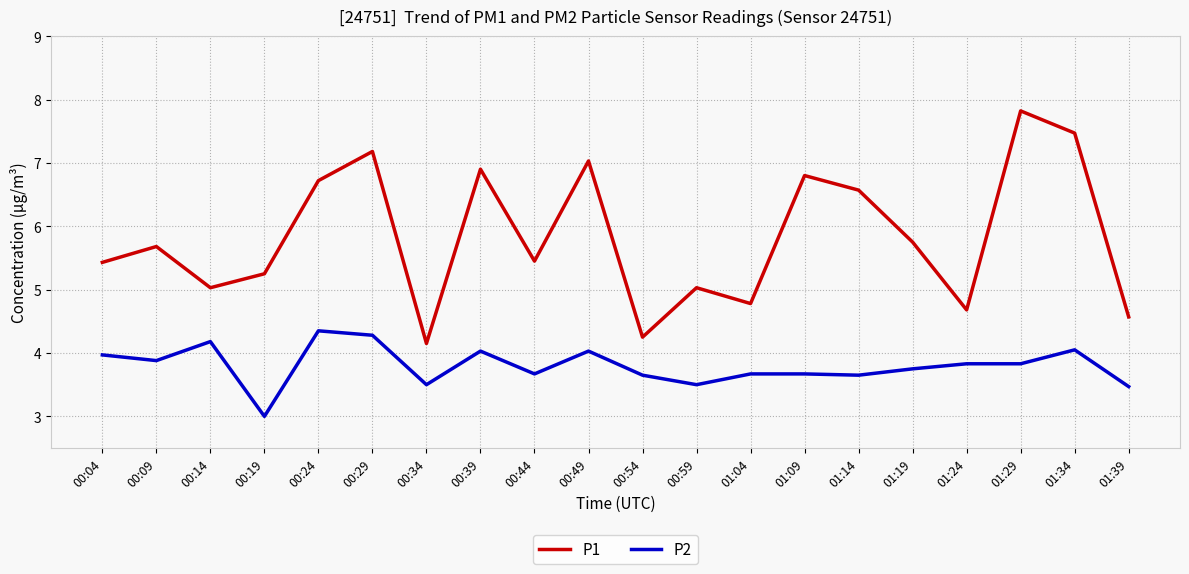

At which category is the sum across all series the highest?

01:29